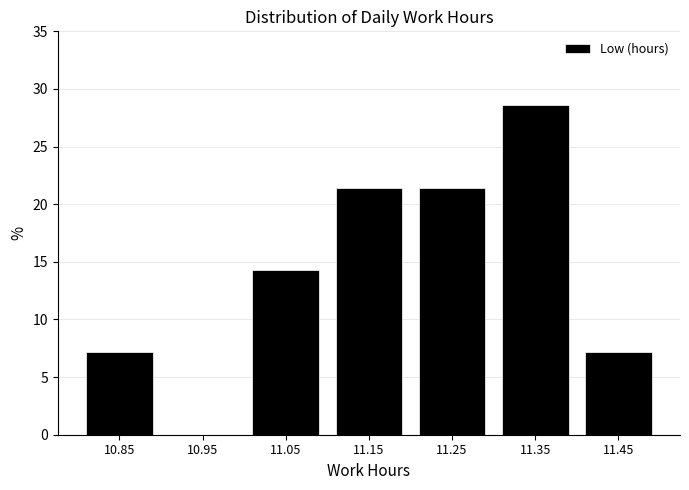

Which range on the x-axis has the tallest bar?

11.3 to 11.4